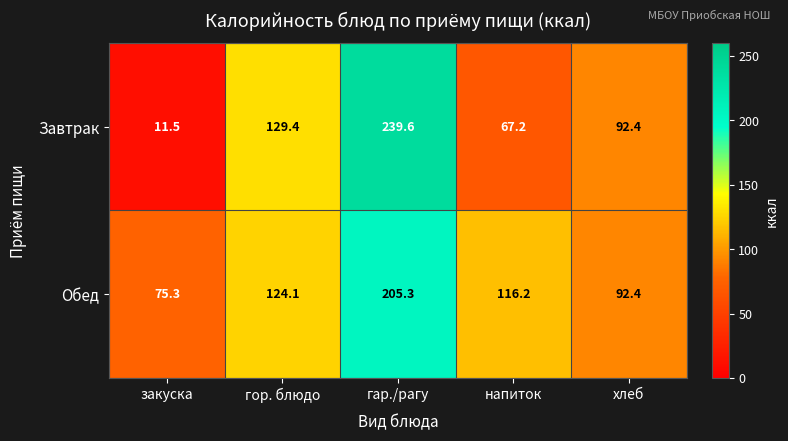

Reading left to right, transcribe all the data shown in this chart.

Завтрак: закуска=11.5	гор. блюдо=129.4	гар./рагу=239.6	напиток=67.2	хлеб=92.4
Обед: закуска=75.3	гор. блюдо=124.1	гар./рагу=205.3	напиток=116.2	хлеб=92.4